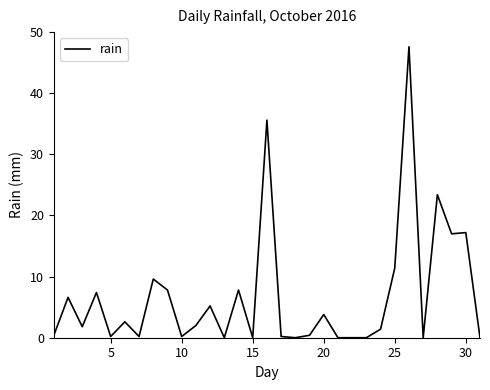

What is the greatest value displayed?

47.6